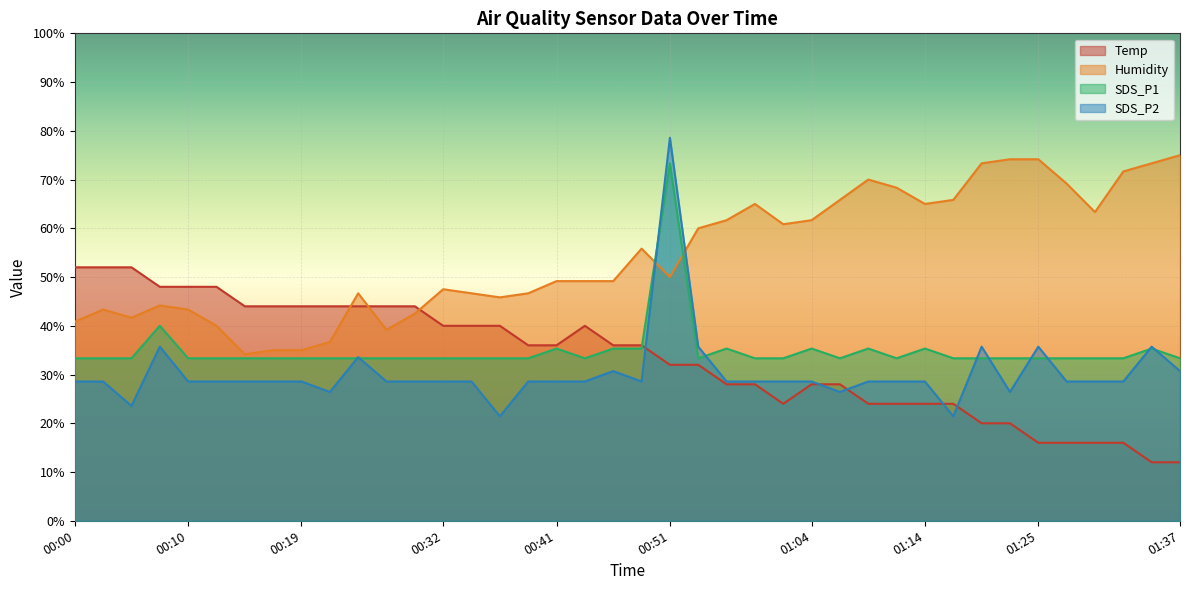

Is it true that Humidity equals 39.2 at 00:27?

True